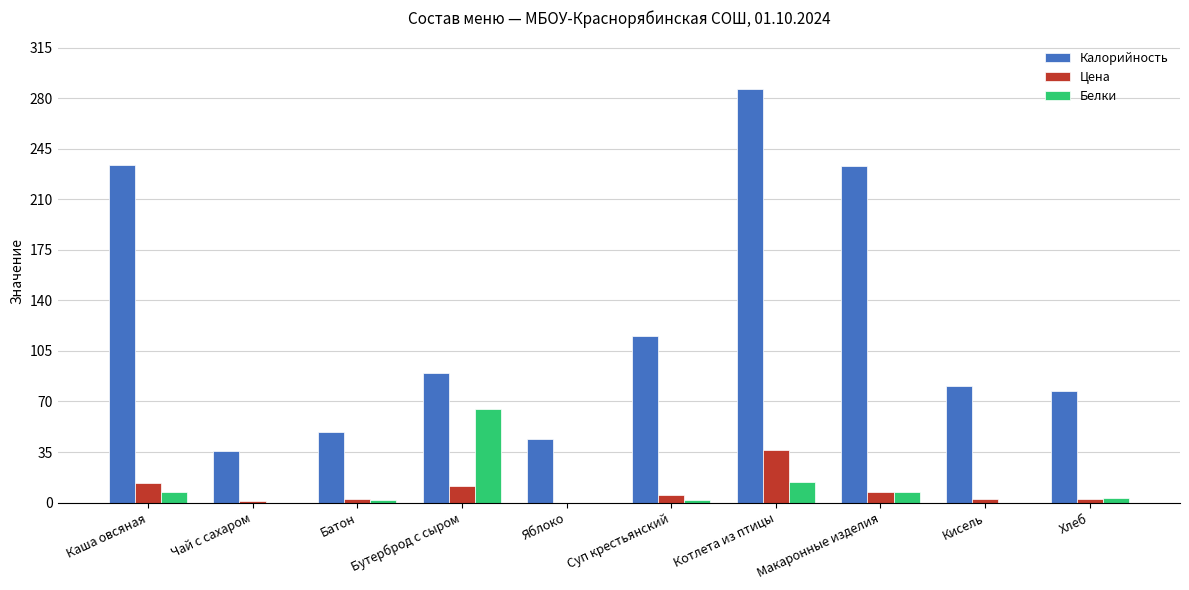

Is it true that Цена equals 36.1 at Котлета из птицы?

True